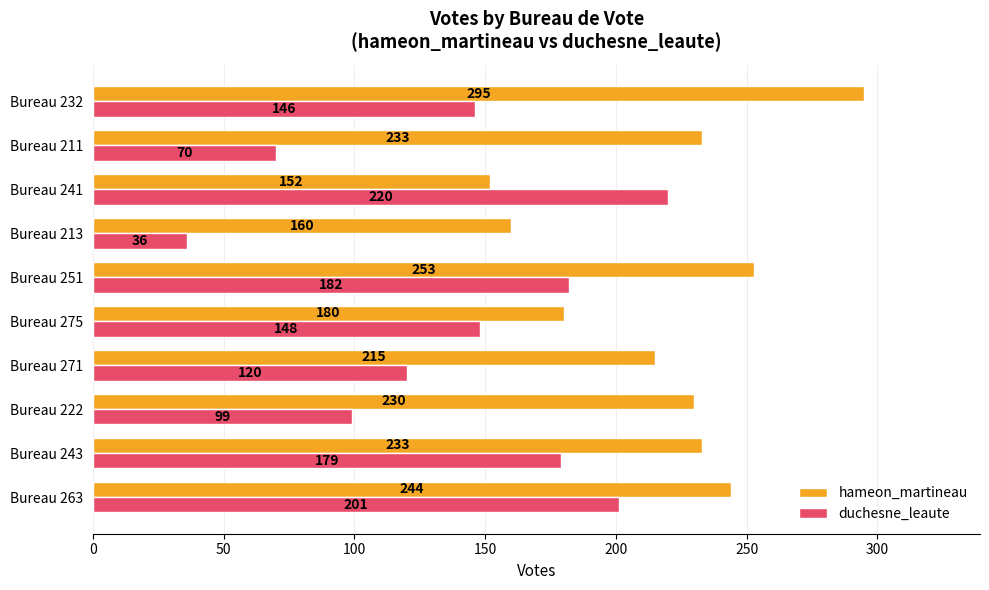

Which series has the widest spread of values?

duchesne_leaute